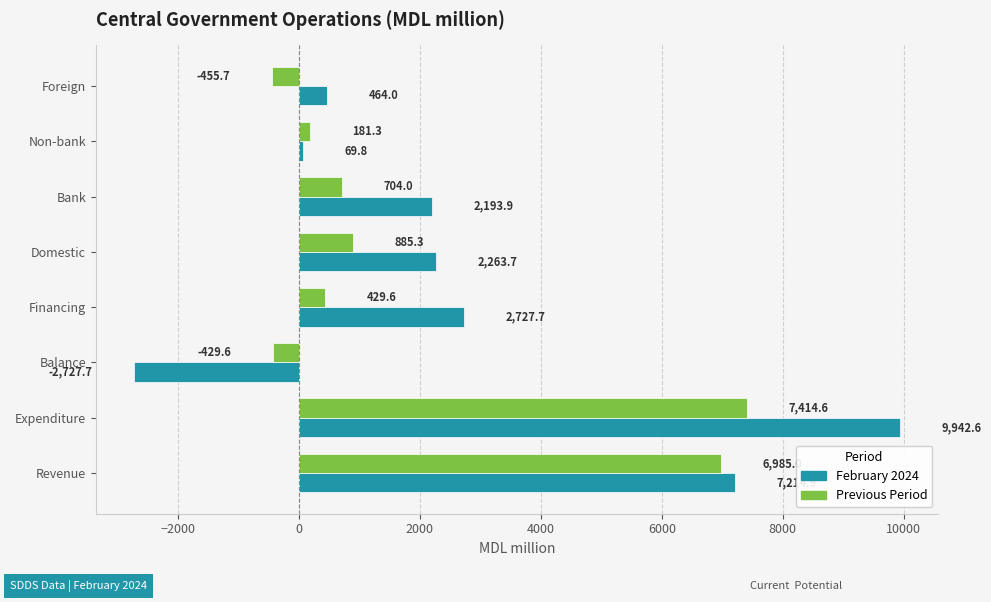

Is it true that February 2024 equals 464.0 at Foreign?

True